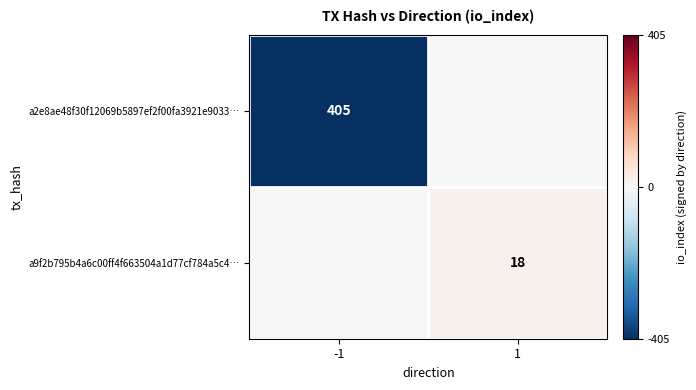

Is it true that a9f2b795b4a6c00ff4f663504a1d77cf784a5c4… equals 12 at 1?

False